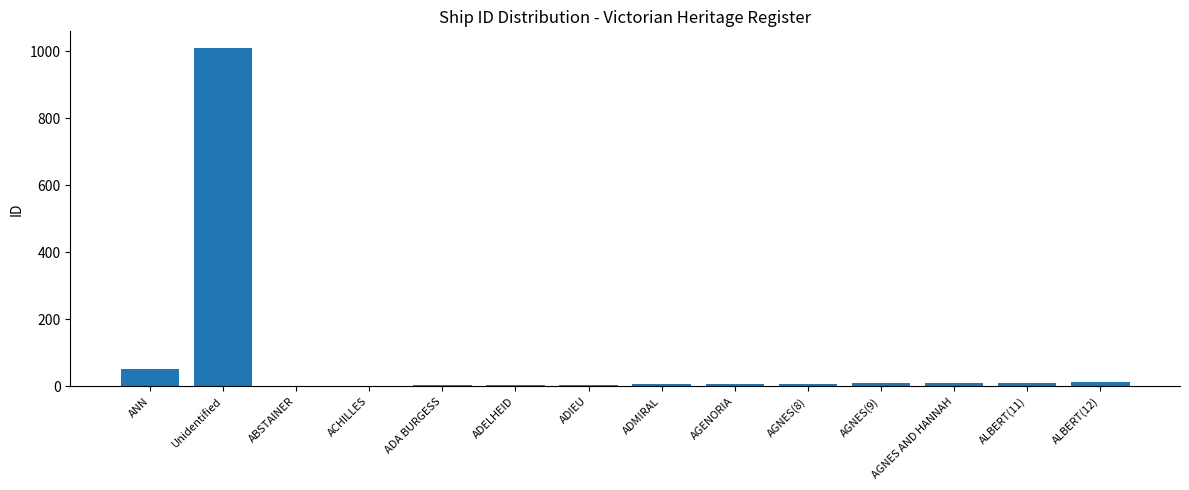

Where is the data nearest to the value 505?

ANN